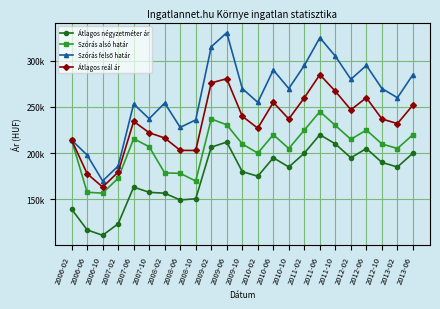

What is the greatest value displayed?

330433